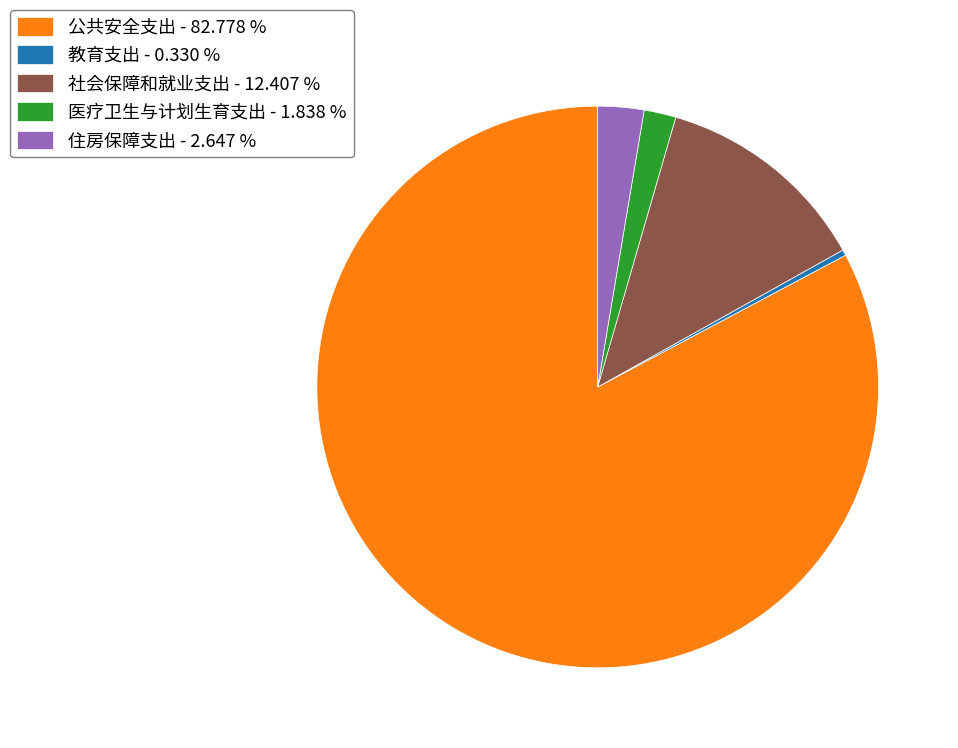

What is the smallest slice in the pie chart?

教育支出